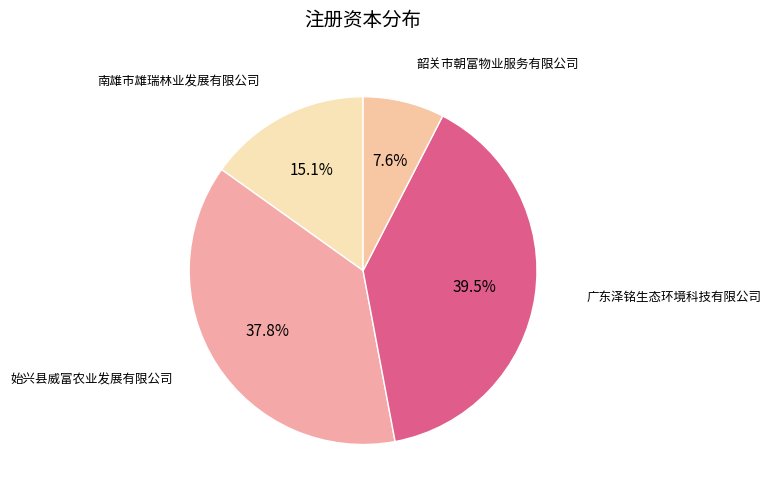

What is the largest slice in the pie chart?

广东泽铭生态环境科技有限公司